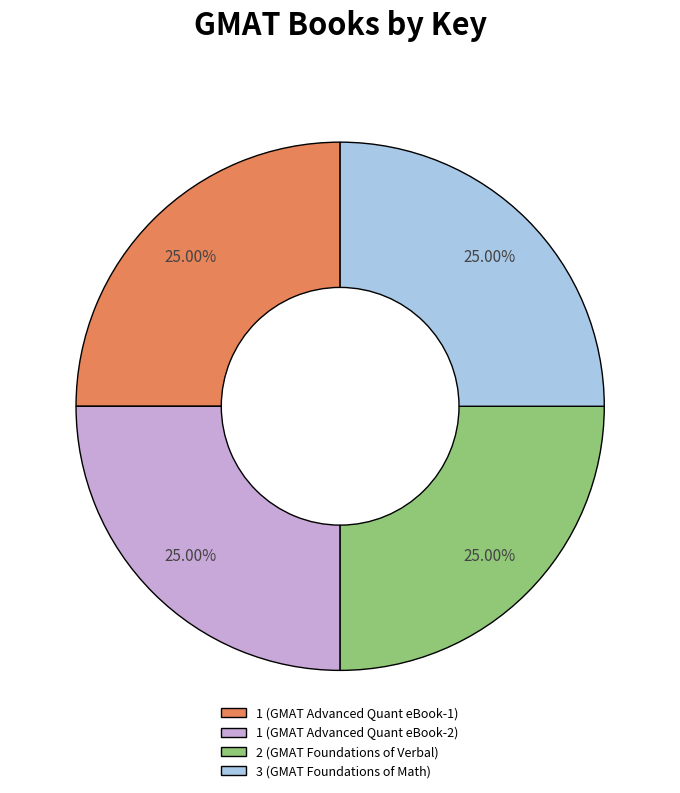

Is 3 (GMAT Foundations of Math) the majority of the pie?

No